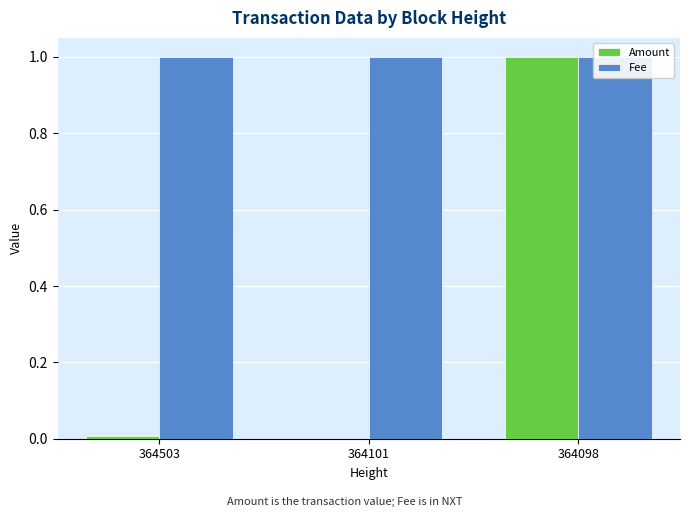

Between 364503 and 364101, which is larger?

364503